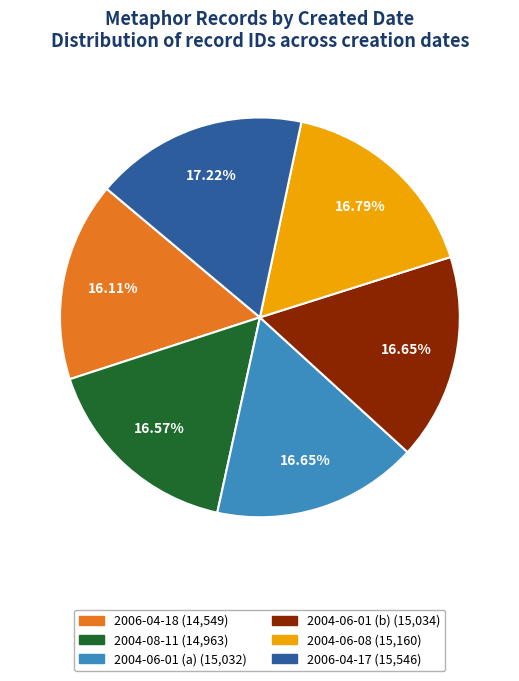

To the nearest percent, what is the average slice percentage?

17%